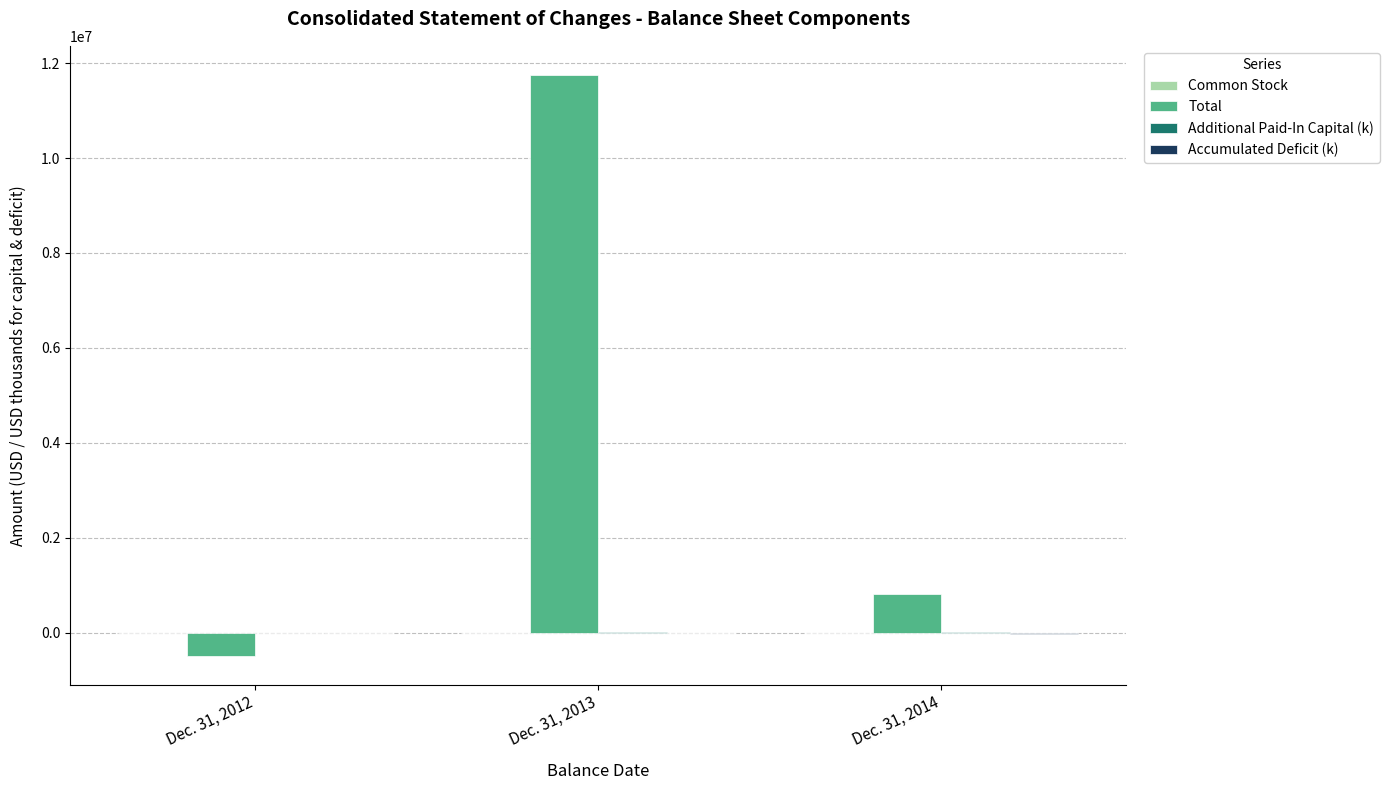

At which category is the sum across all series the highest?

Dec. 31, 2013